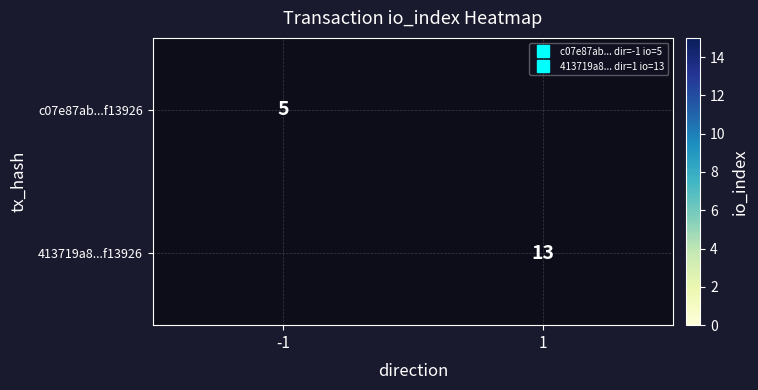

How many values in c07e87ab...f13926 are above zero?

1